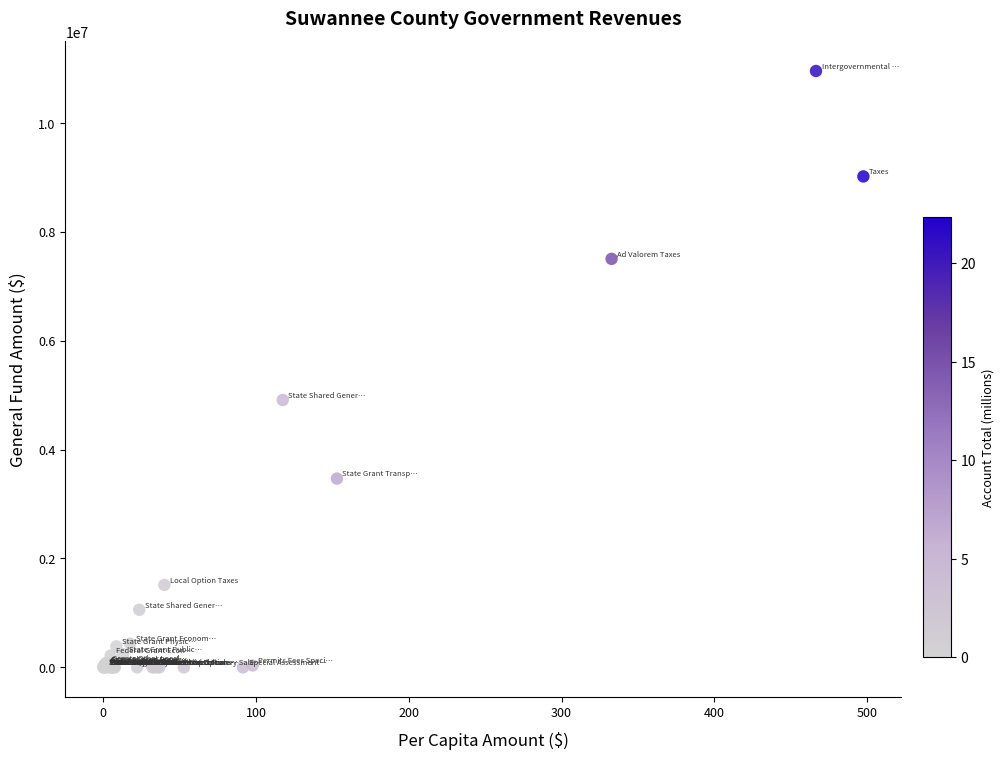

What Y value in the scatter plot is closest to 5477991?

4911110